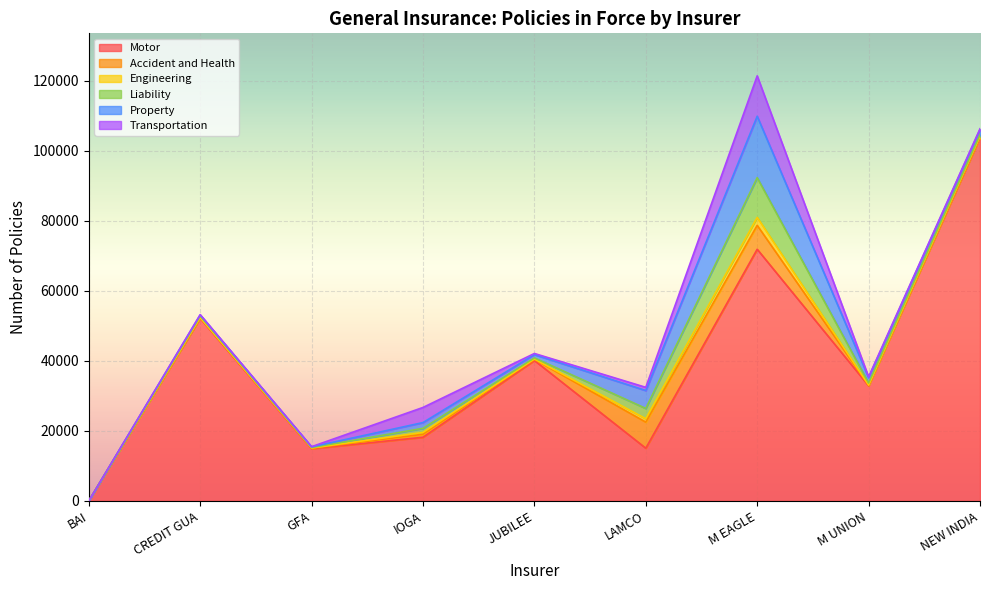

Where do Liability and Accident and Health first cross each other?

CREDIT GUA and GFA